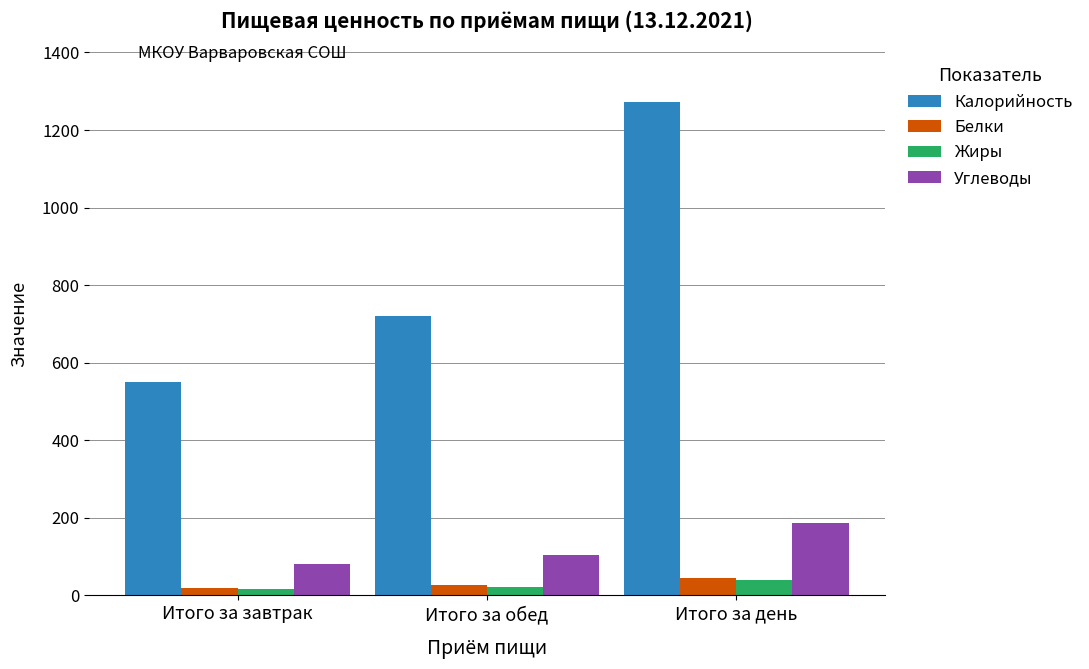

How many values in the Калорийность series are below 721?

1